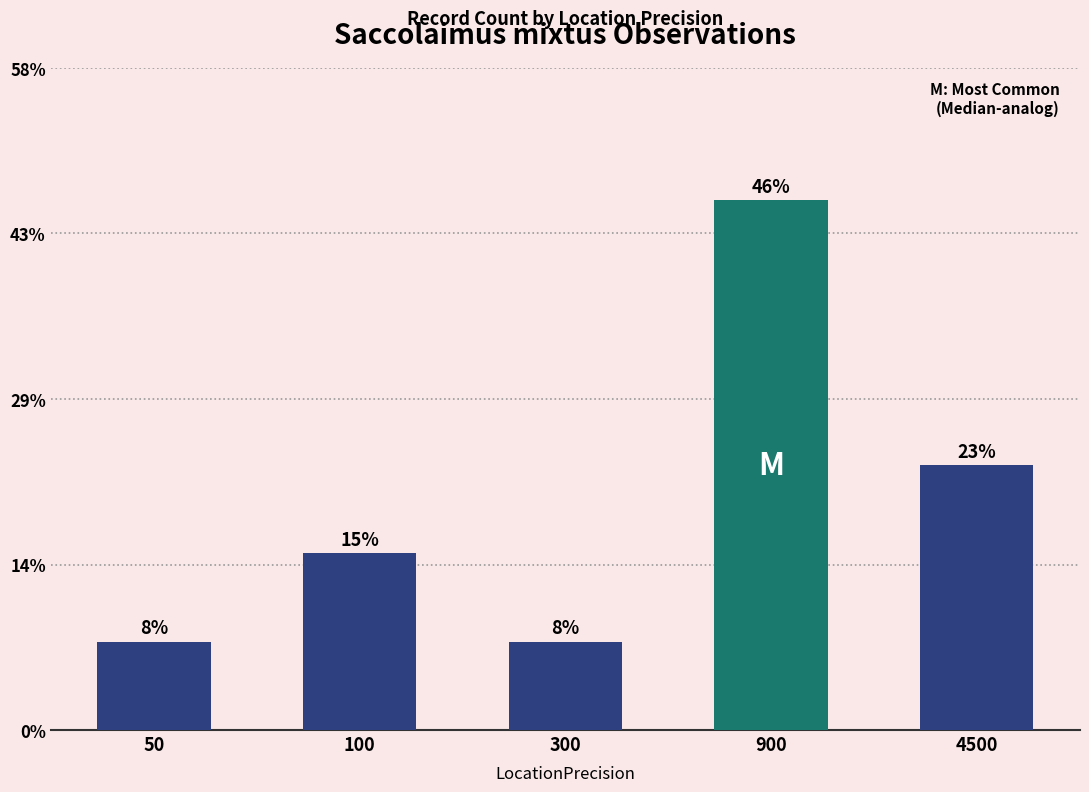

How many data points are less than 2?

2